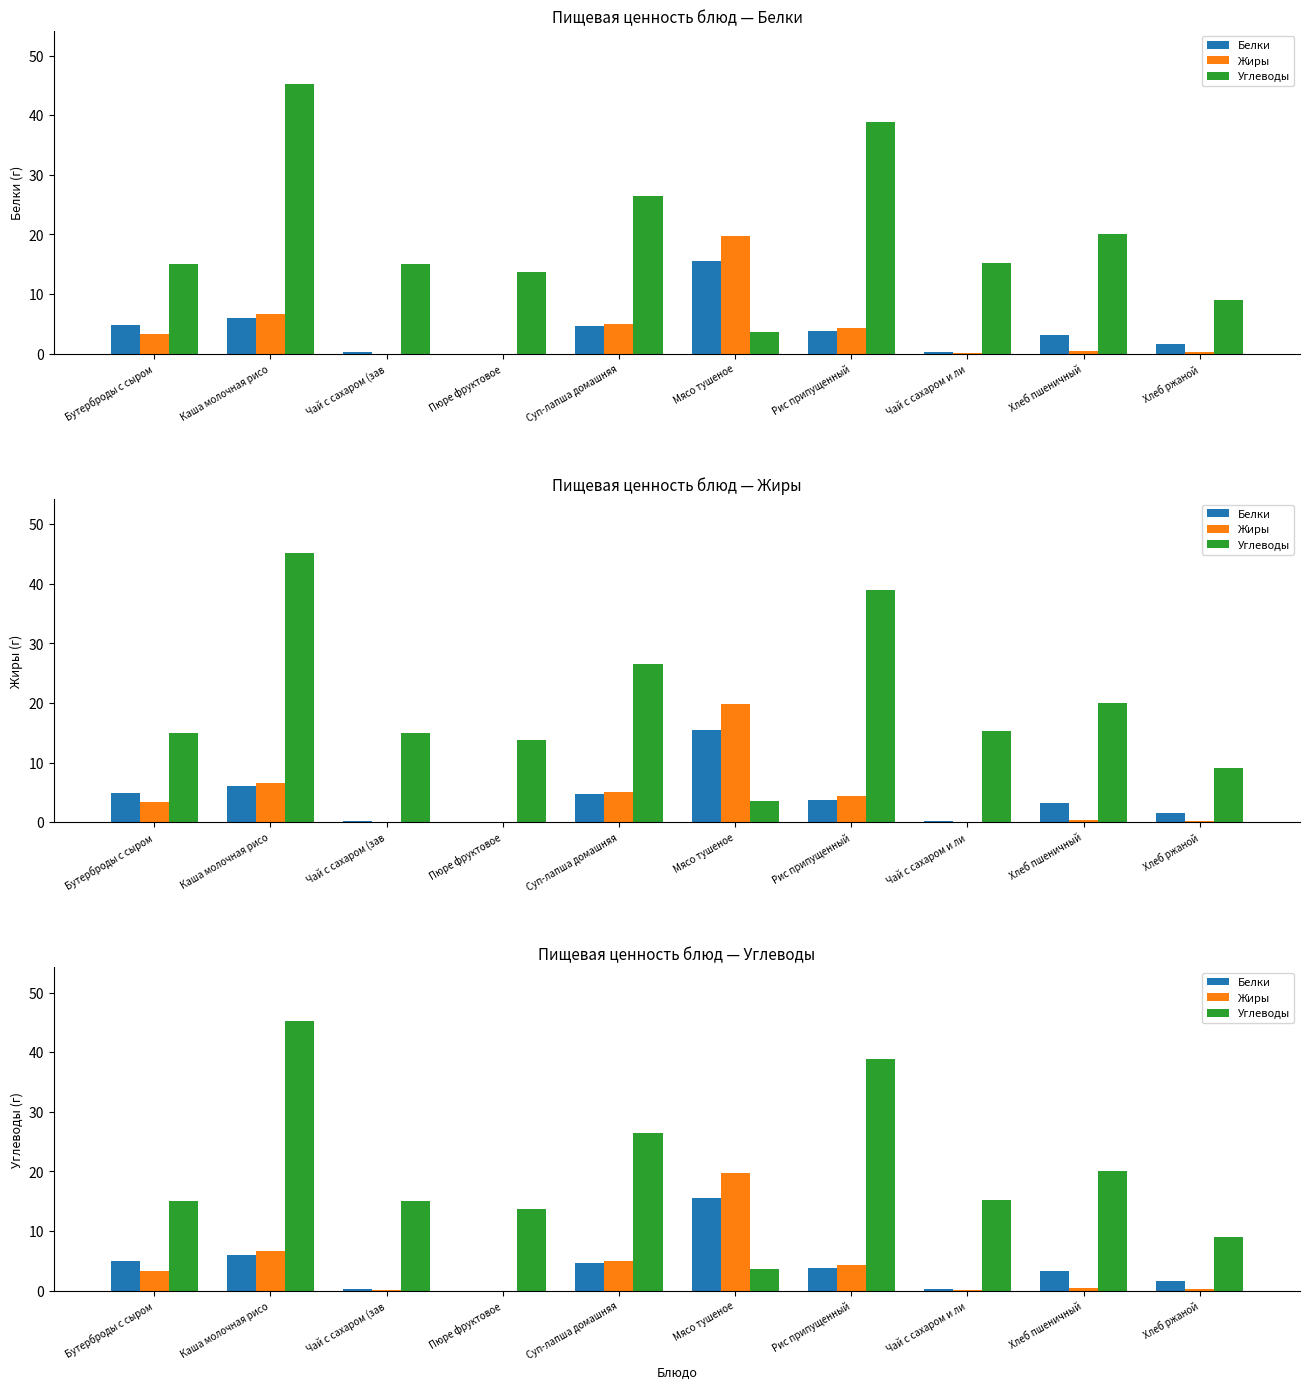

What is the difference between the Жиры values at Хлеб ржаной and Чай с сахаром и ли?

0.2